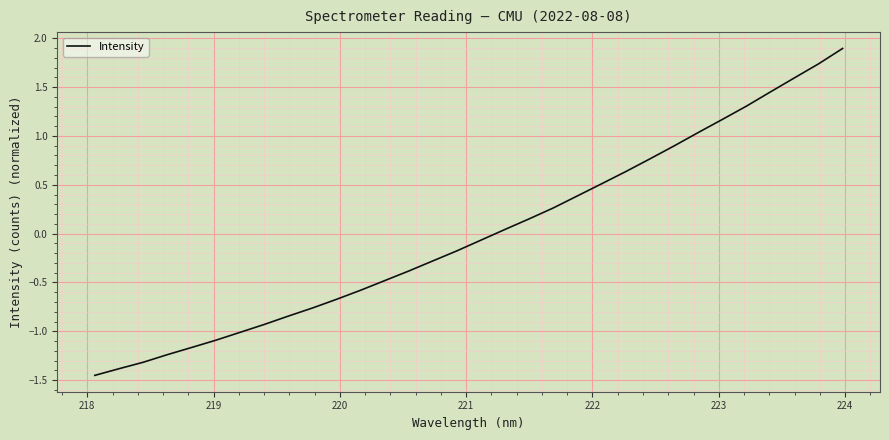

How many categories are shown in the chart?

32